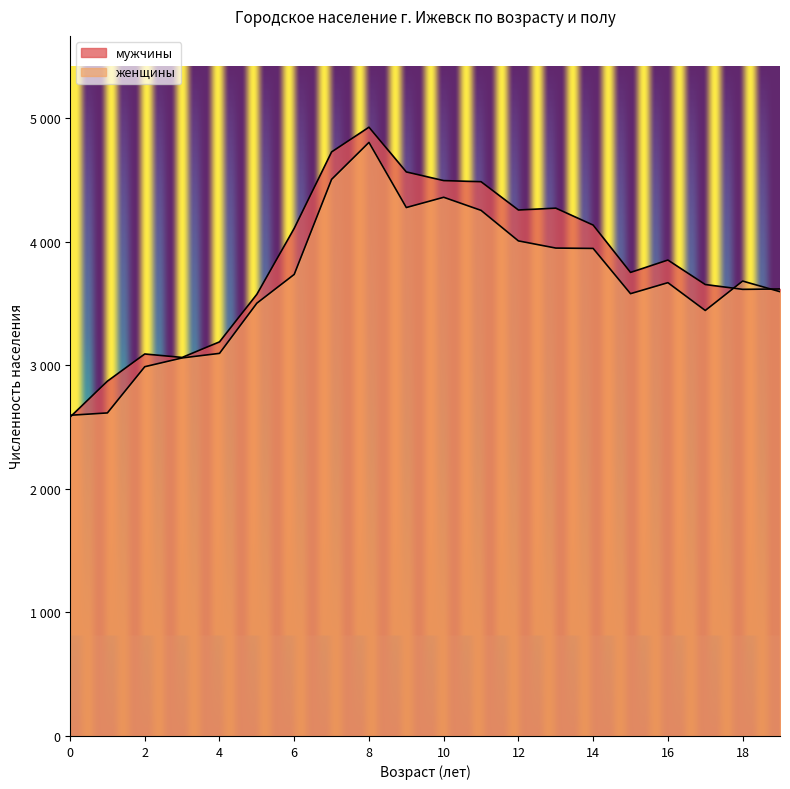

List the labels in order of мужчины value, largest first.

8, 7, 9, 10, 11, 13, 12, 14, 6, 16, 15, 17, 19, 18, 5, 4, 2, 3, 1, 0